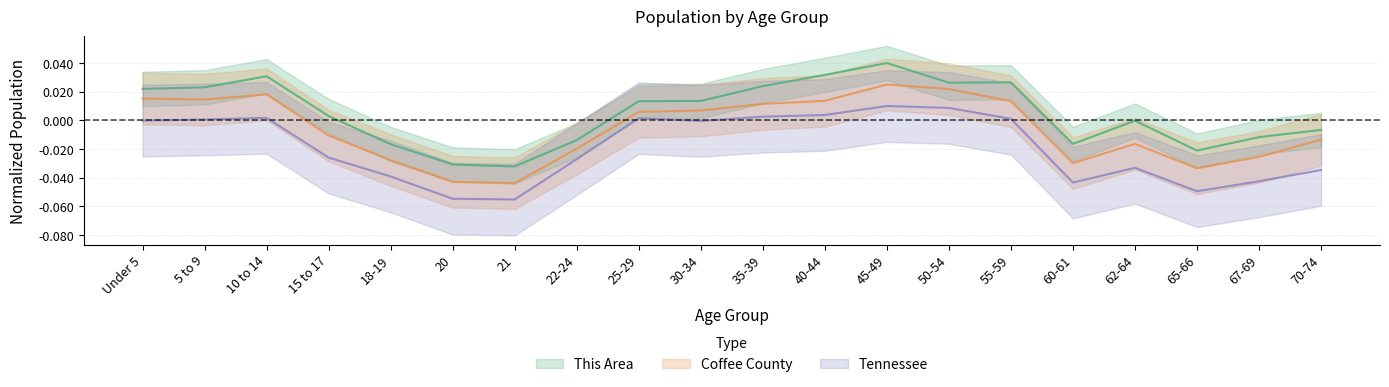

What position from the right is 35-39?

10